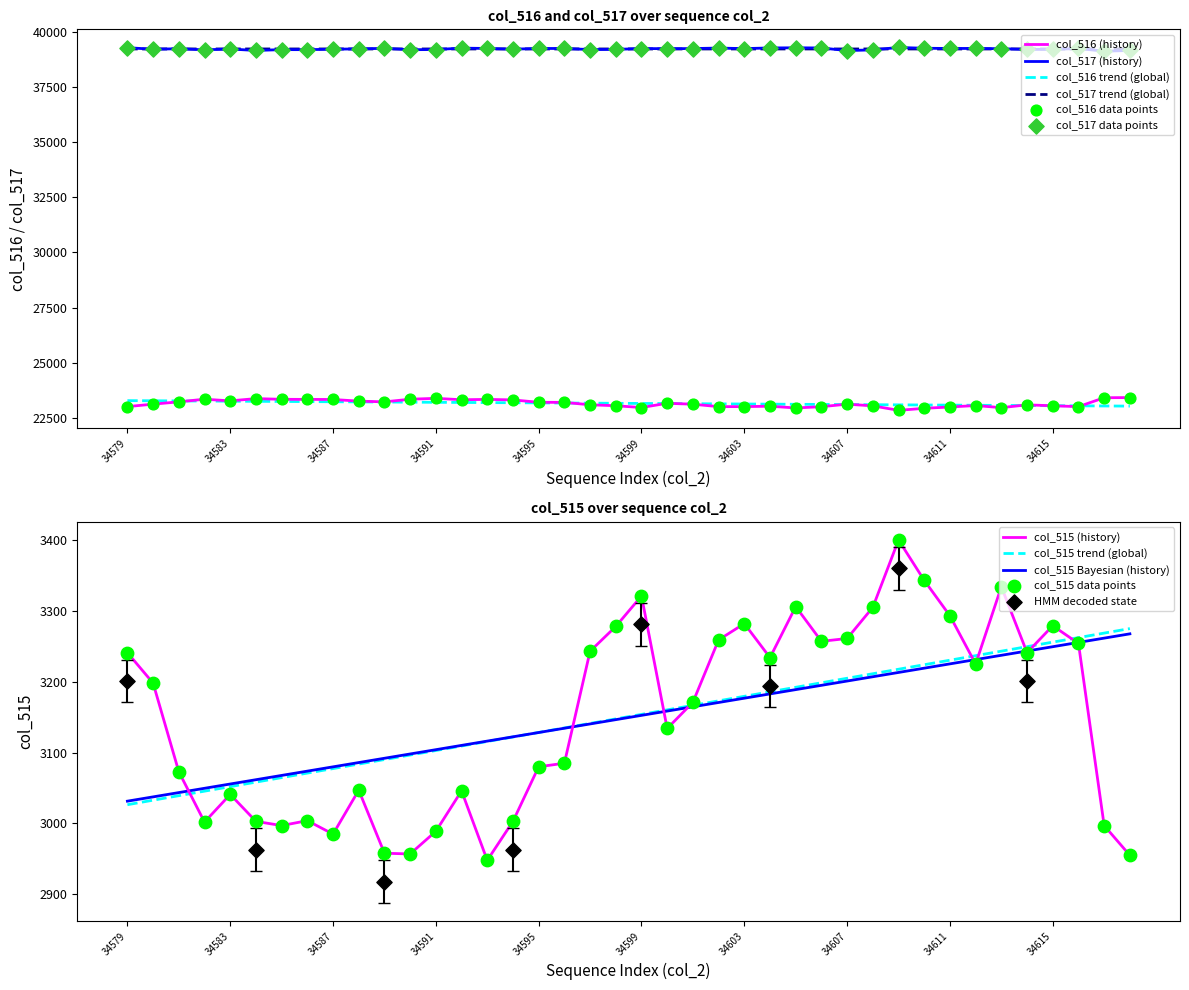

What are all the series names shown in the legend?

col_516, col_517, col_515